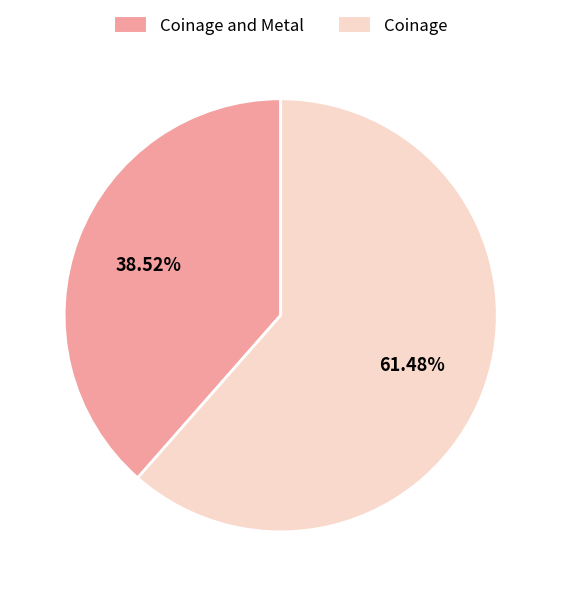

To the nearest percent, what is the average slice percentage?

50%